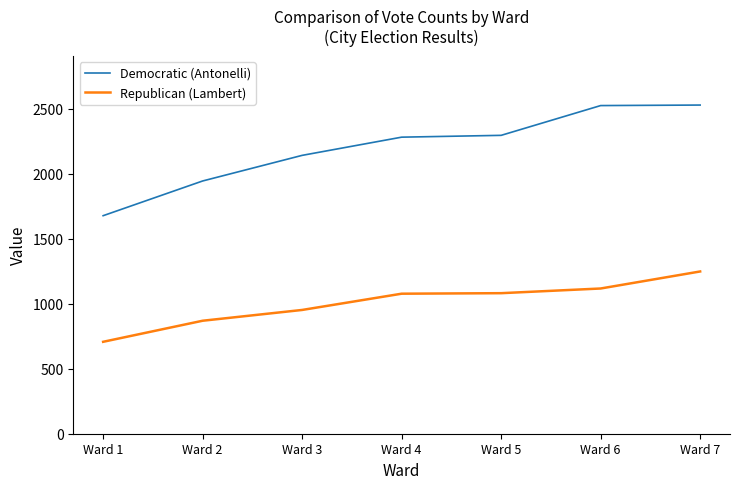

What is the lowest value of the Democratic (Antonelli) series?

1677